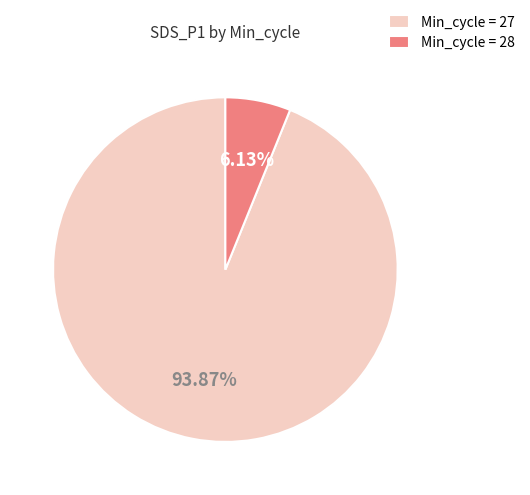

Count the number of slices in the pie.

2